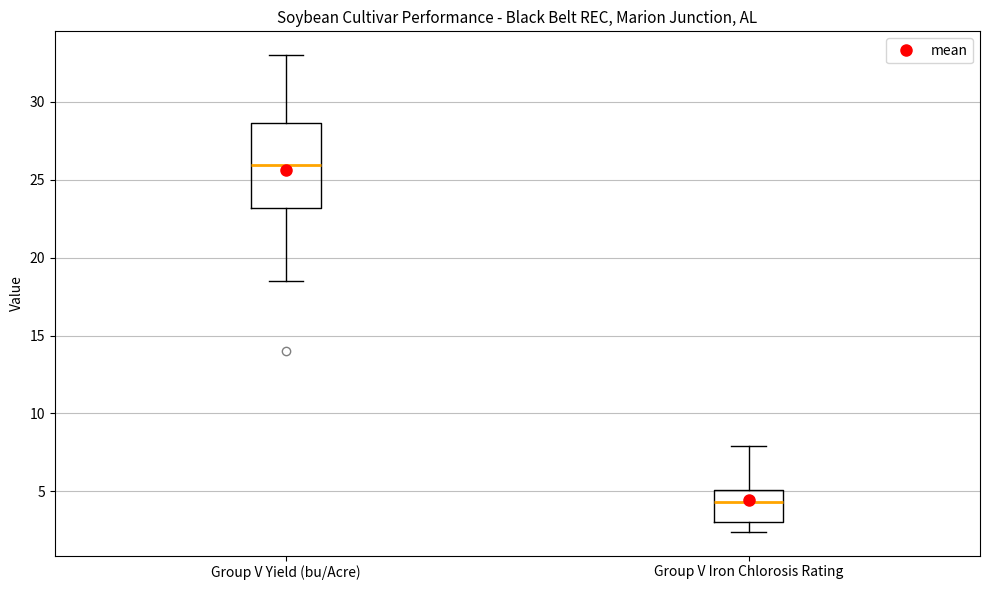

Which box's median line is the highest?

Group V Yield (bu/Acre)